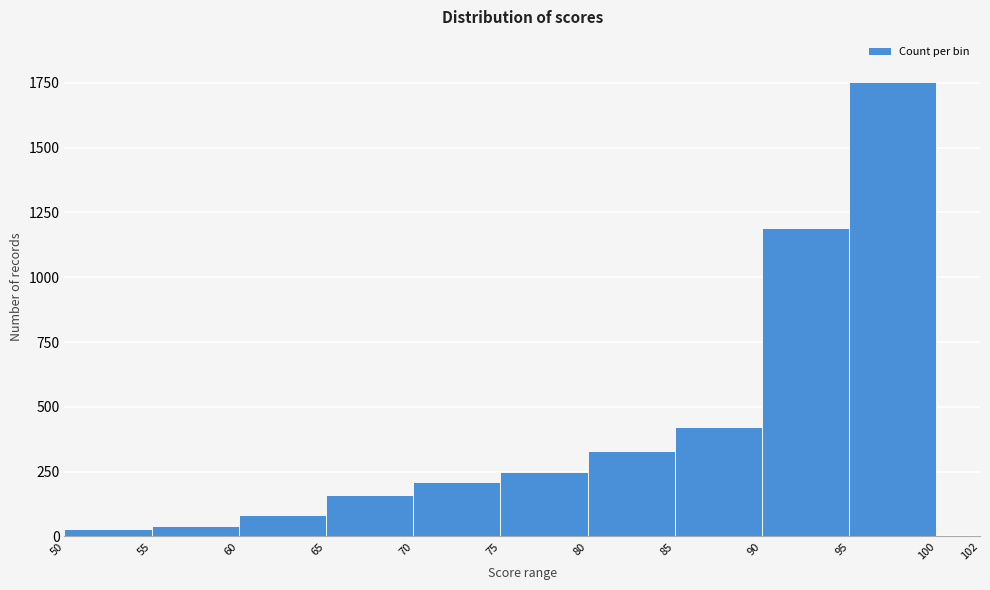

Reading left to right, transcribe this chart: for each bar, give the range it covers on the x-axis and its height. The values are not printed on the chart, so give them approximately, as read against the axis.

50 to 55: under 50
55 to 60: under 50
60 to 65: 100
65 to 70: 150
70 to 75: 200
75 to 80: 250
80 to 85: 350
85 to 90: 400
90 to 95: 1200
95 to 100: 1750
100 to 102: 0